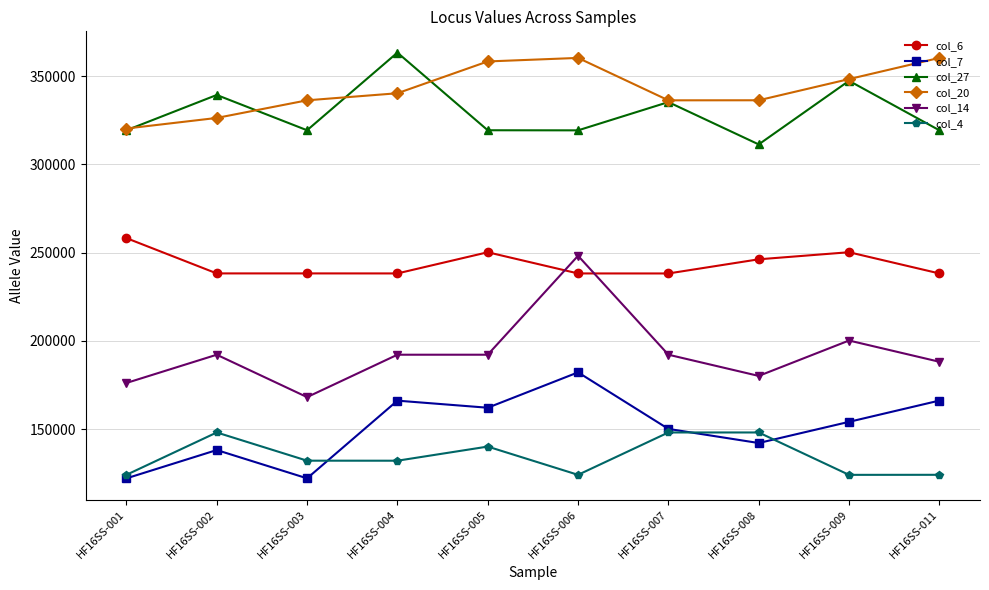

How many values in the col_27 series are below 319379?

5